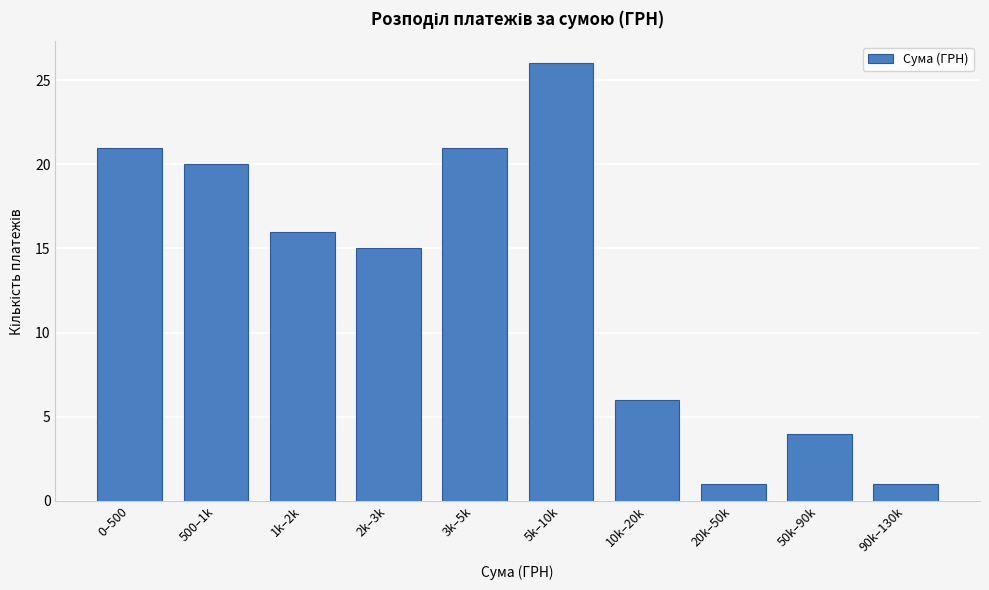

Reading left to right, list all the values displayed in this chart.

0–500=21	500–1k=20	1k–2k=16	2k–3k=15	3k–5k=21	5k–10k=26	10k–20k=6	20k–50k=1	50k–90k=4	90k–130k=1